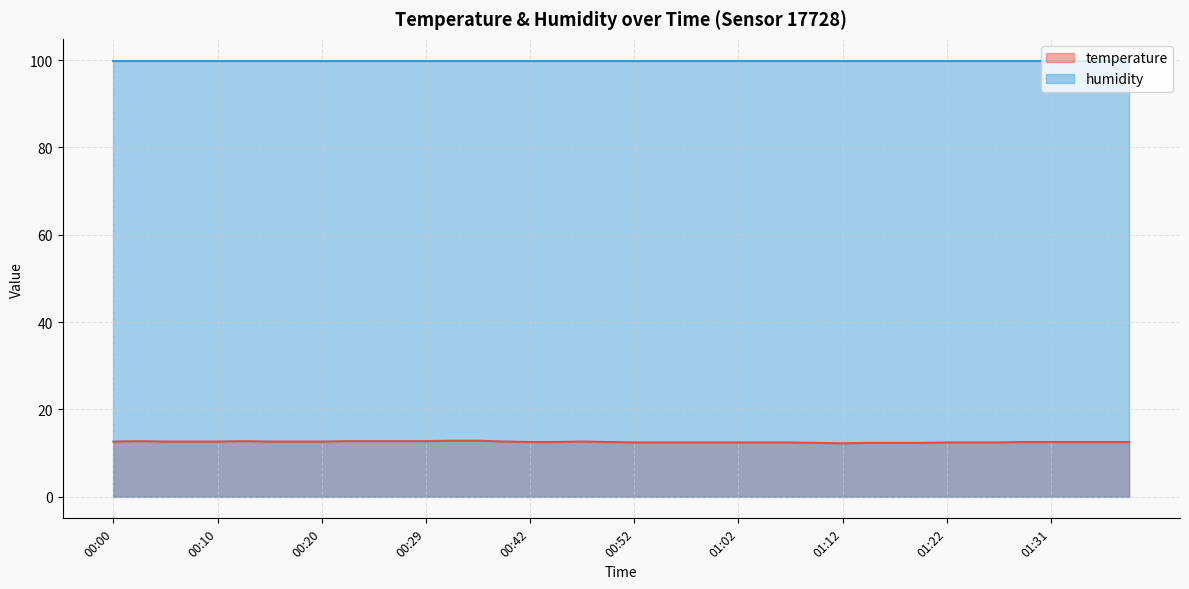

Where is the data nearest to the value 12?

01:12